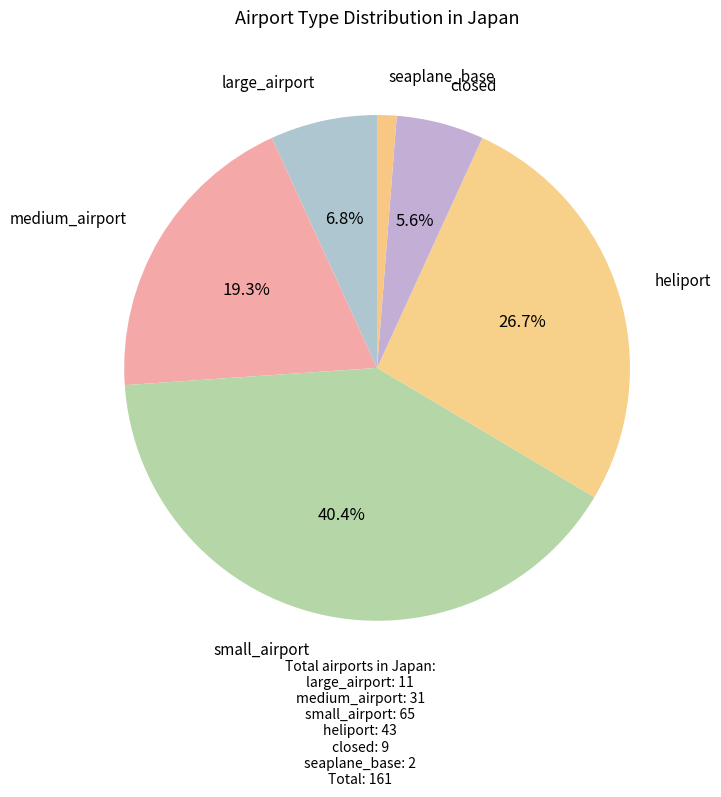

How many slices are in this pie chart?

6